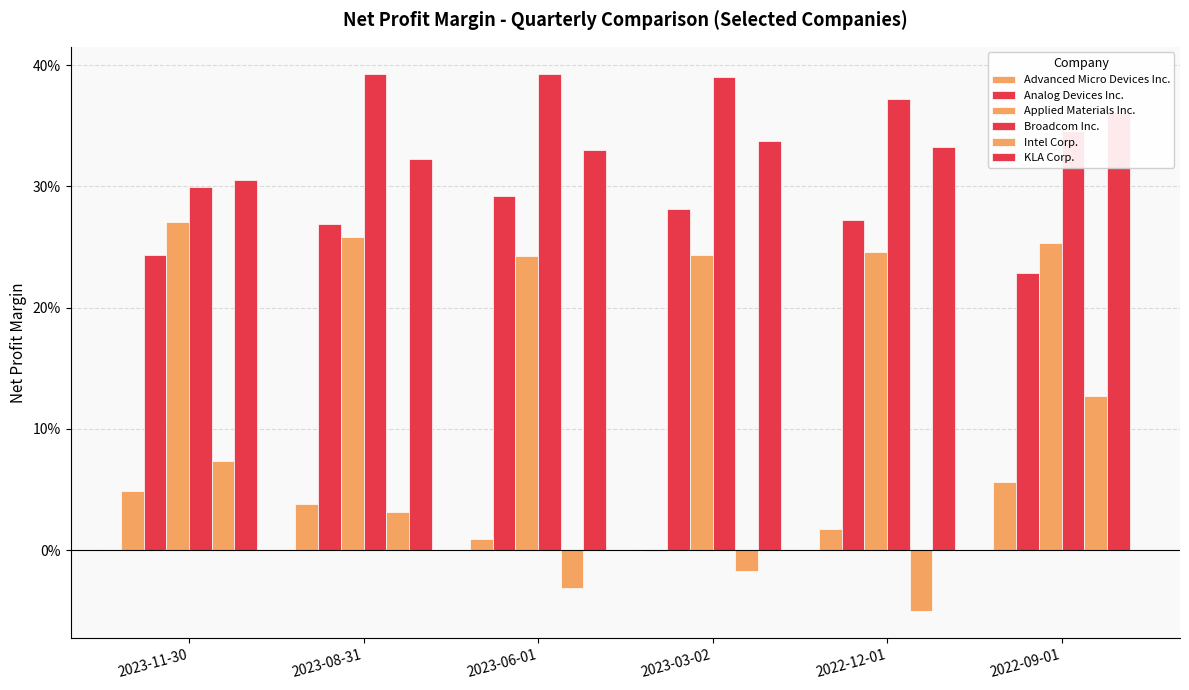

Is it true that Advanced Micro Devices Inc. equals 0.0 at 2022-12-01?

False